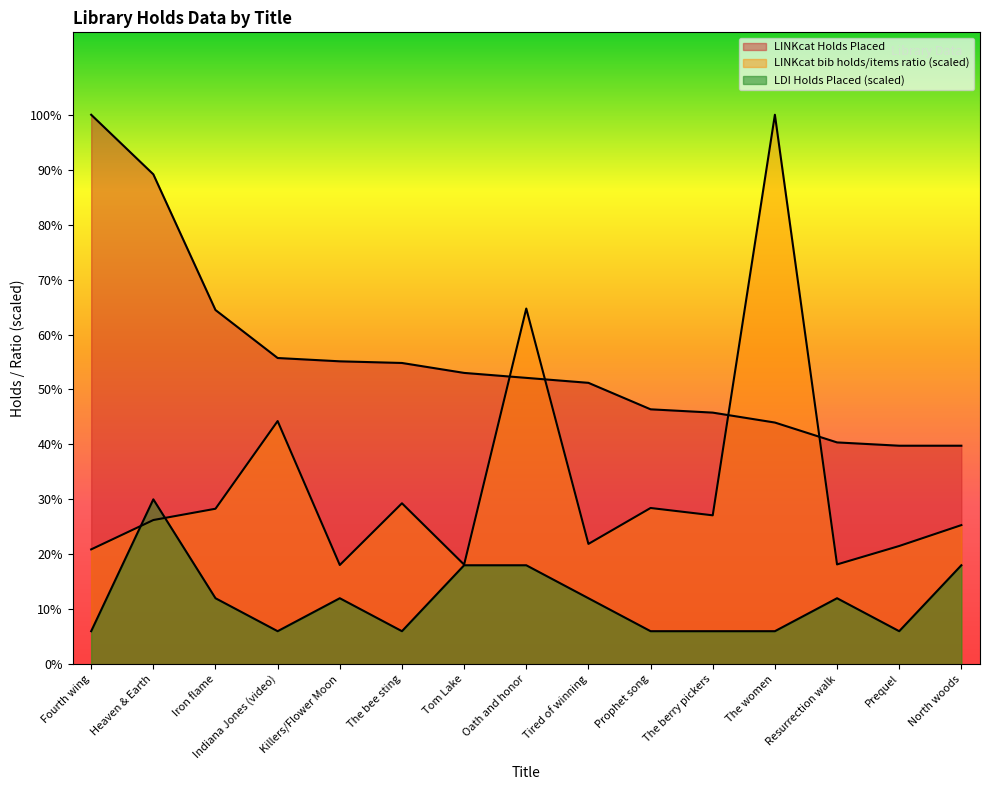

At which category is the sum across all series the highest?

The women